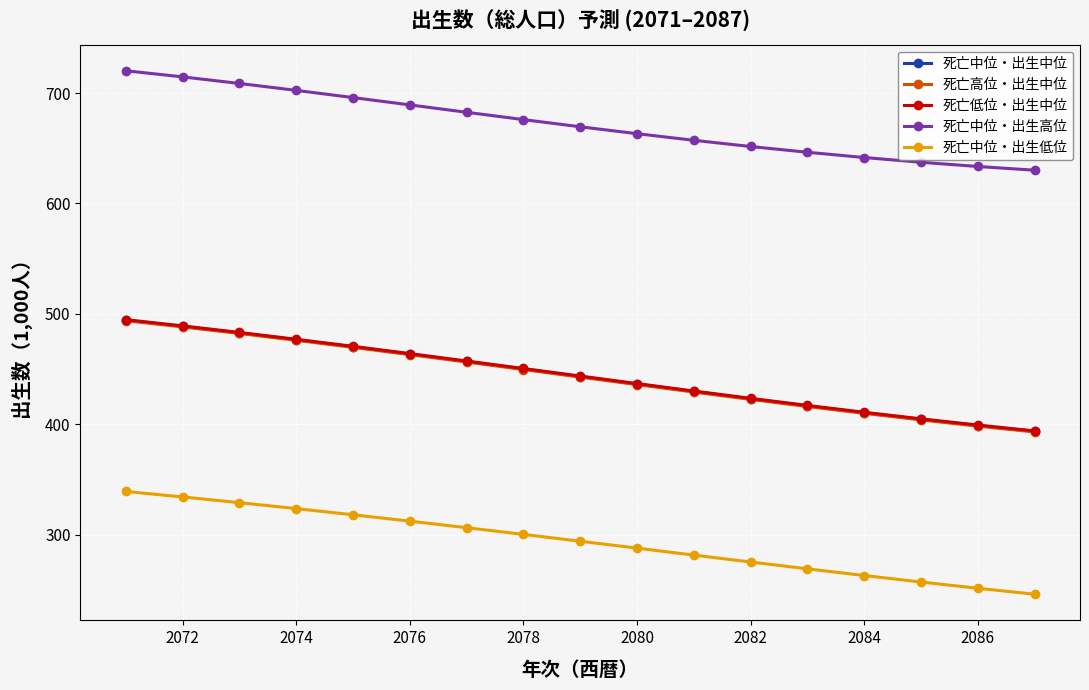

True or false: 死亡中位・出生高位 and 死亡高位・出生中位 intersect in this chart.

False